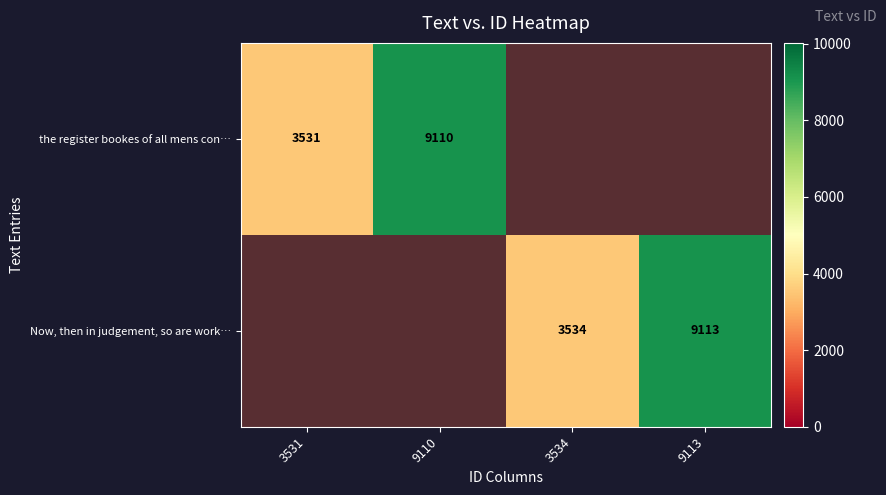

At which category does the chart reach its minimum across all series?

3531